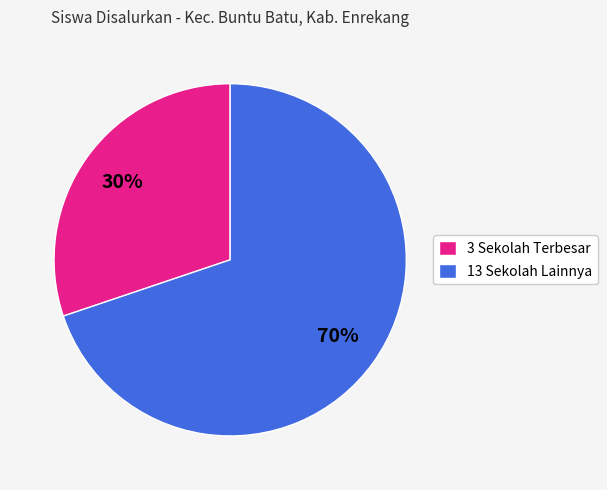

To the nearest percent, what portion does 3 Sekolah Terbesar represent?

30%